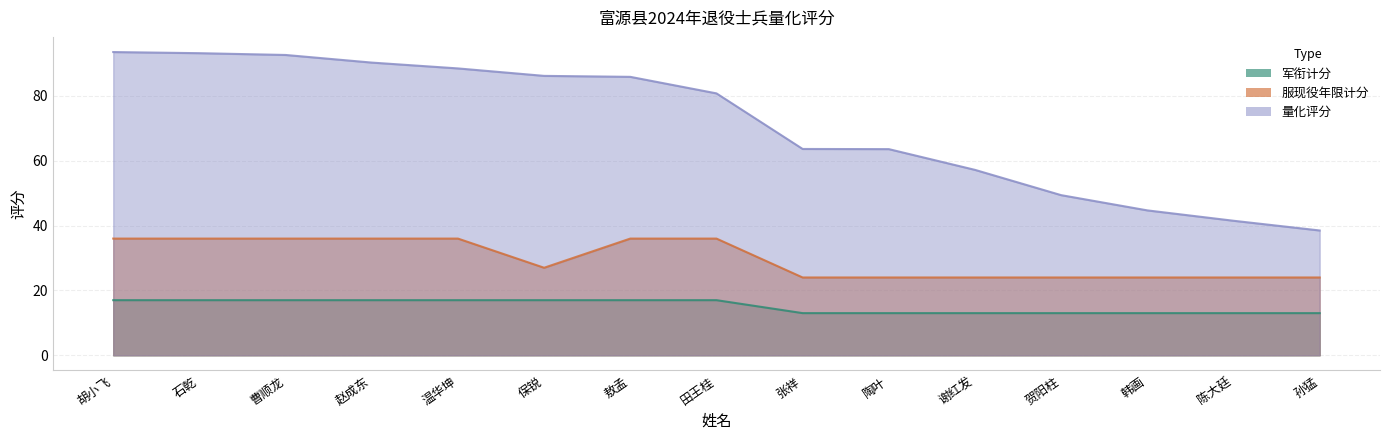

Is it true that 军衔计分 equals 17.0 at 保锐?

True